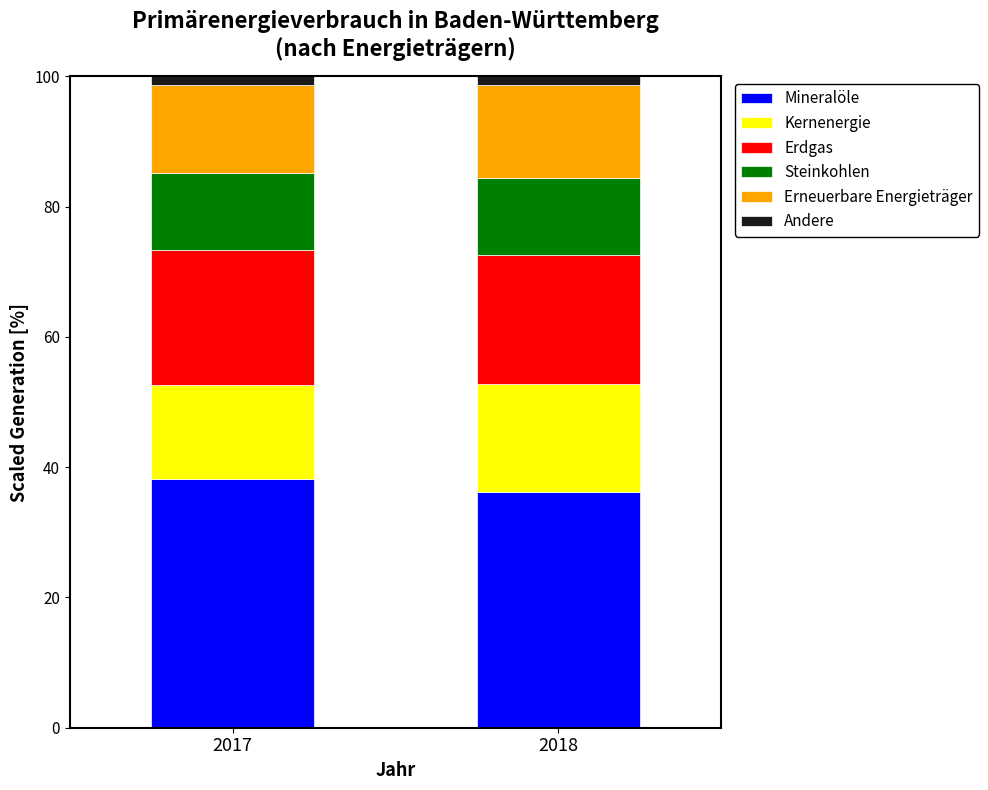

What is the sum of all Mineralöle values?

74.3